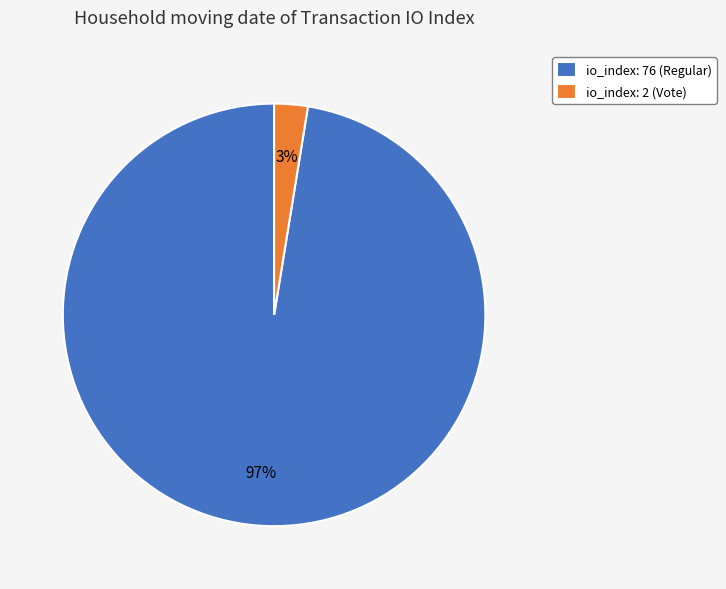

What is the smallest slice in the pie chart?

io_index: 2 (Vote)